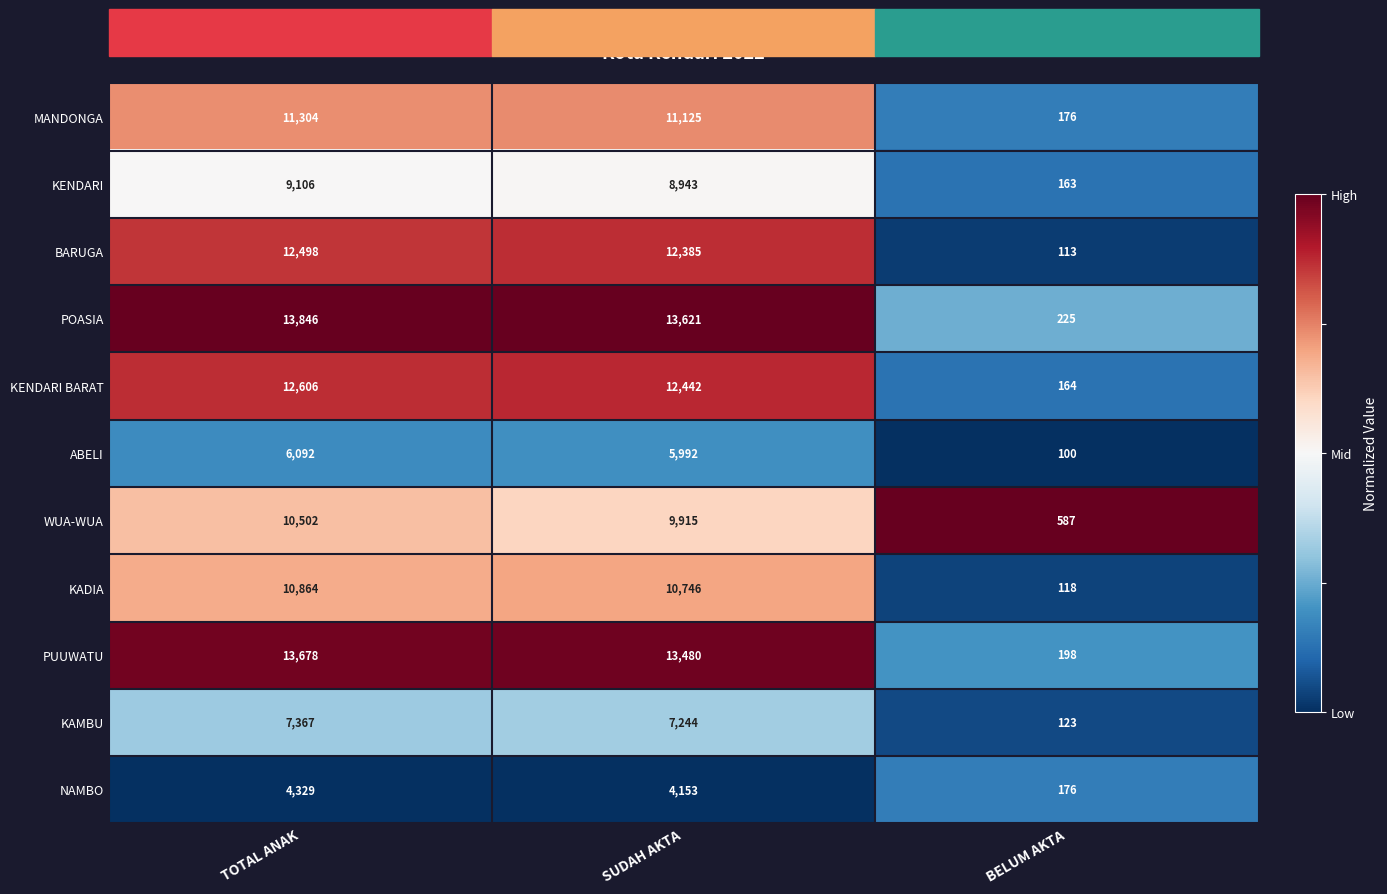

What is the sum of the ABELI values at SUDAH AKTA and TOTAL ANAK?

12084